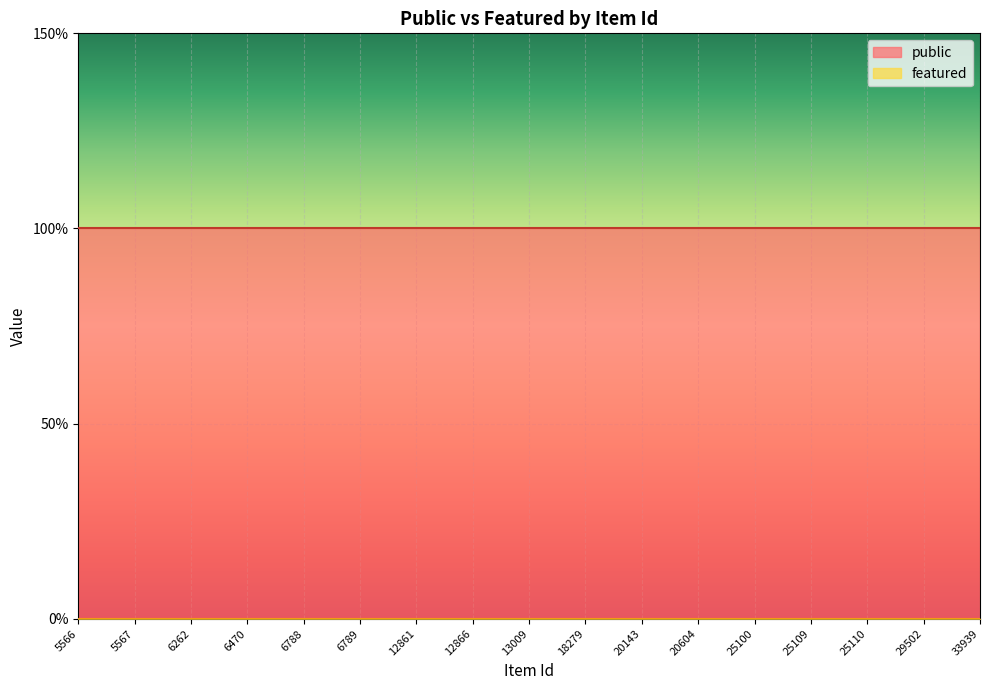

Rank the series at 29502 from highest to lowest value.

public, featured